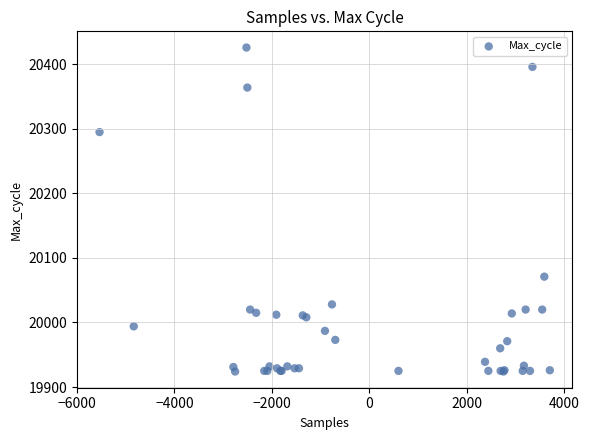

What Y value in the scatter plot is closest to 20175?

20071